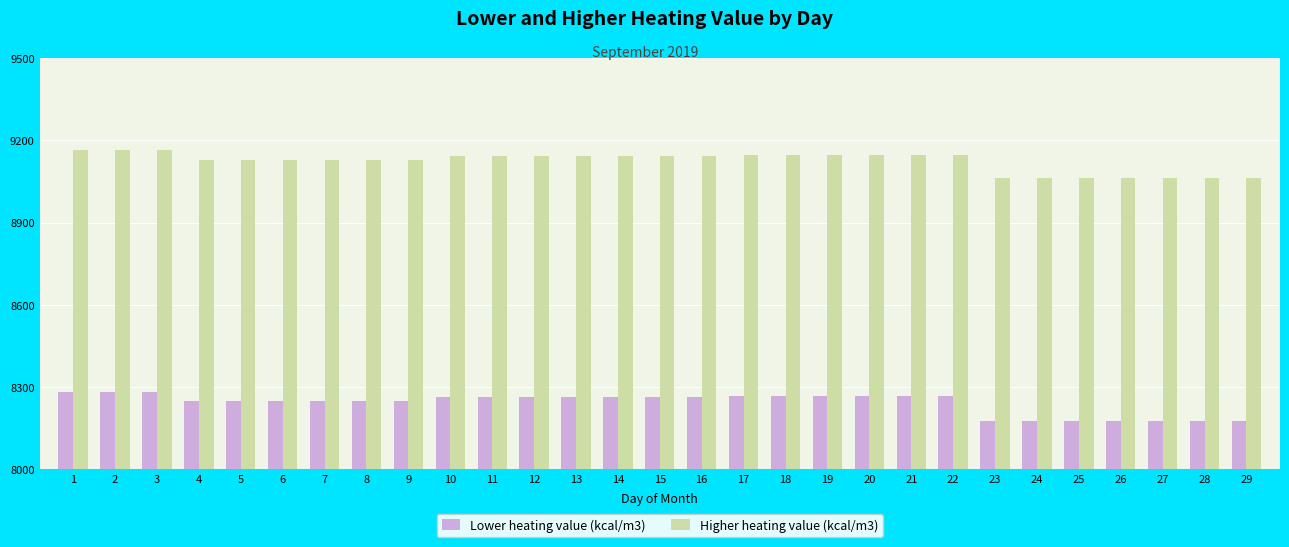

How many bars are there in each group?

2